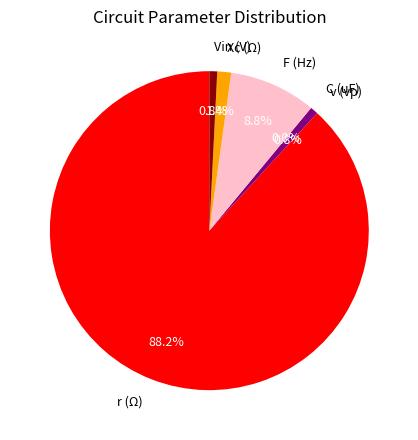

To the nearest percent, what is the combined percentage of Xc (Ω) and Vin (V)?

2%